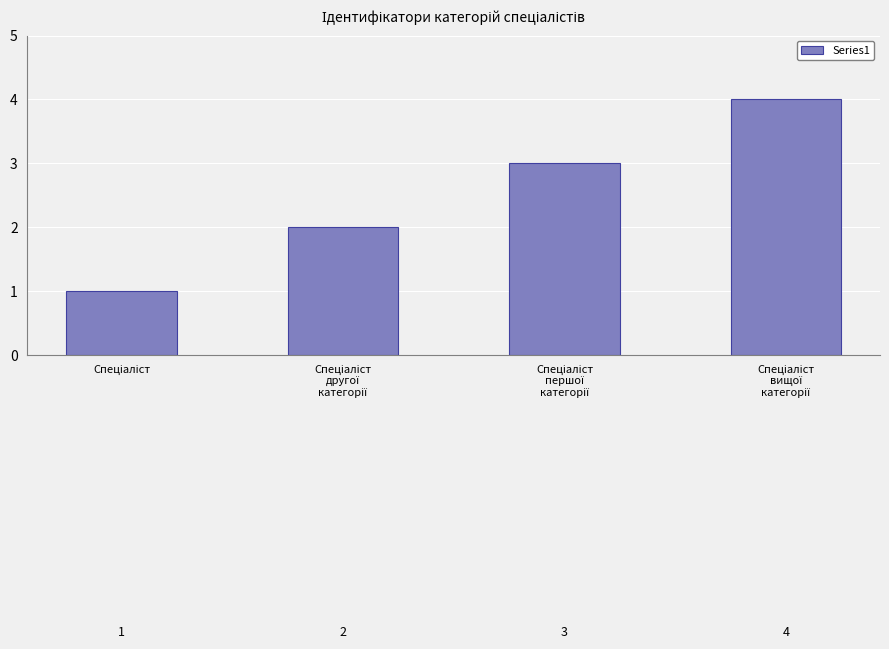

How many data points are less than 3?

2